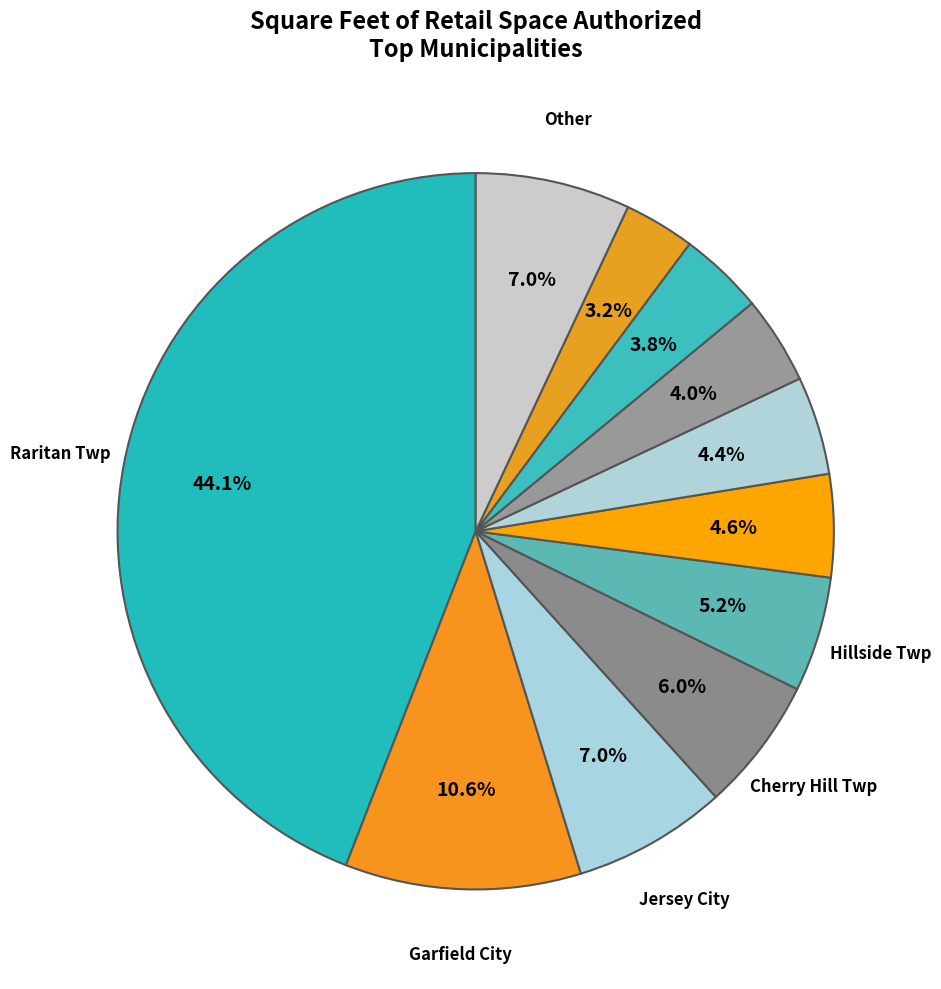

Count the number of slices in the pie.

11